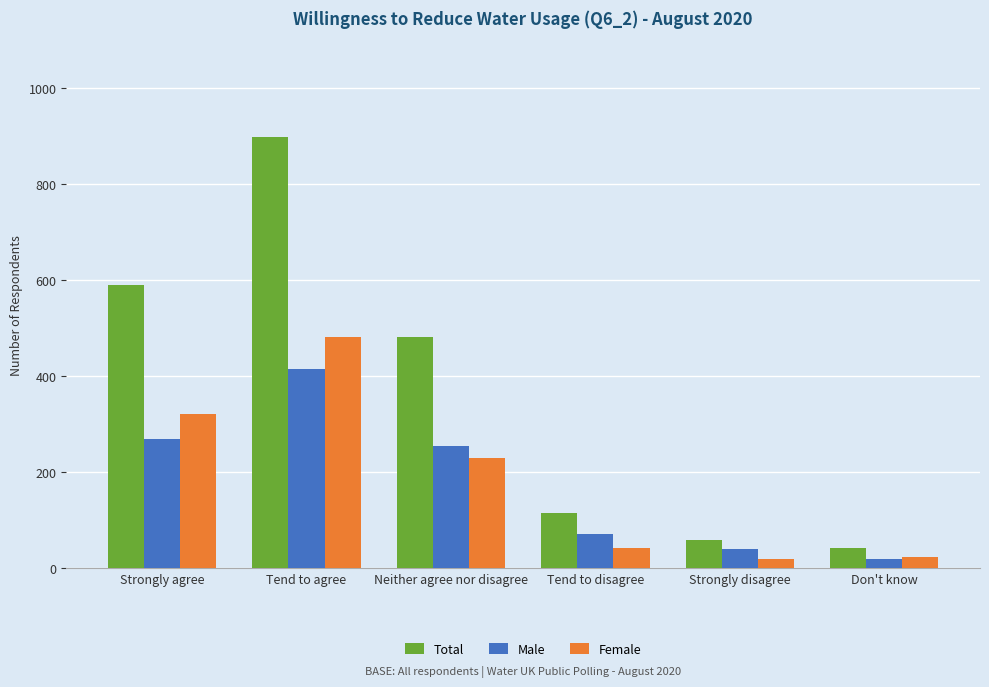

What is the average value of the Male series?

178